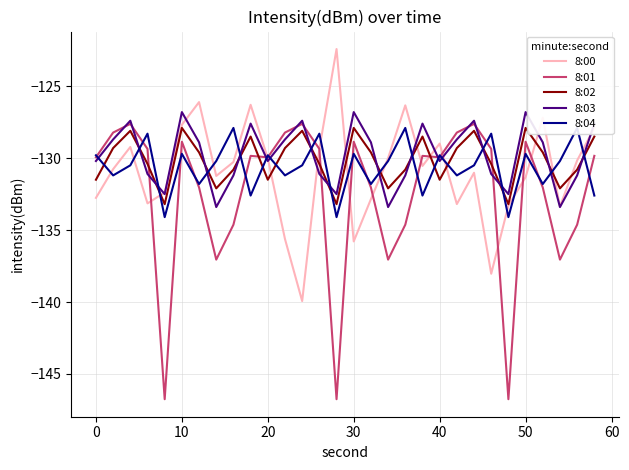

How many lines are shown in the chart?

5